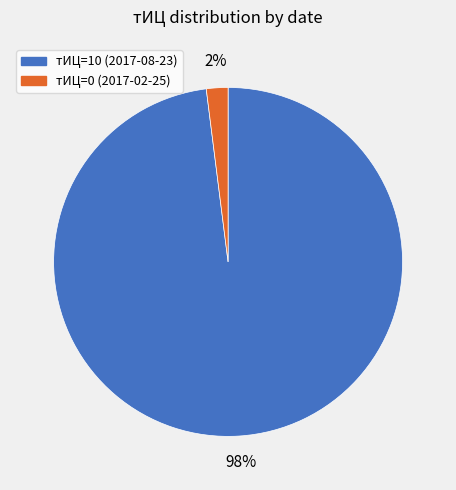

How many segments does this pie chart have?

2